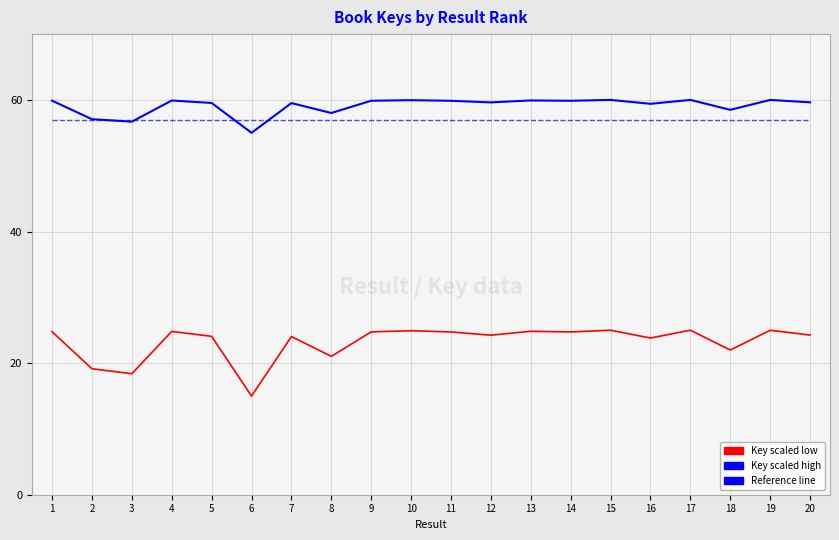

What is the total value across all series at 11?

141.6